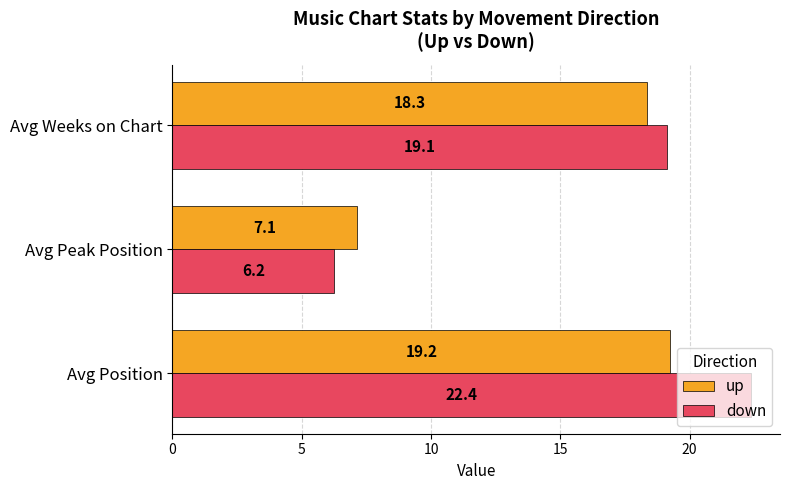

Which series has the widest spread of values?

down